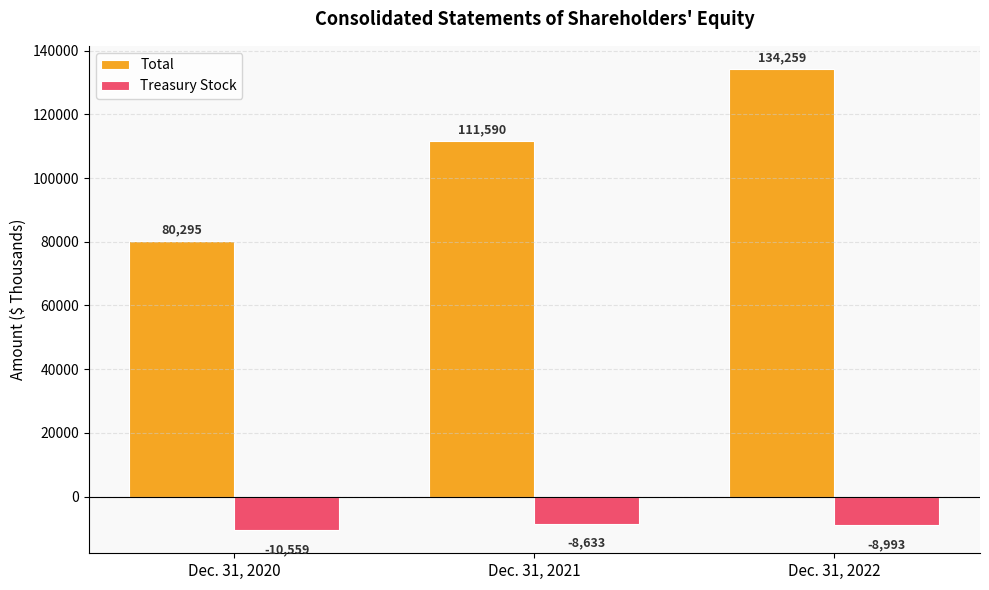

What is the spread (max minus min) of values at Dec. 31, 2022?

143252